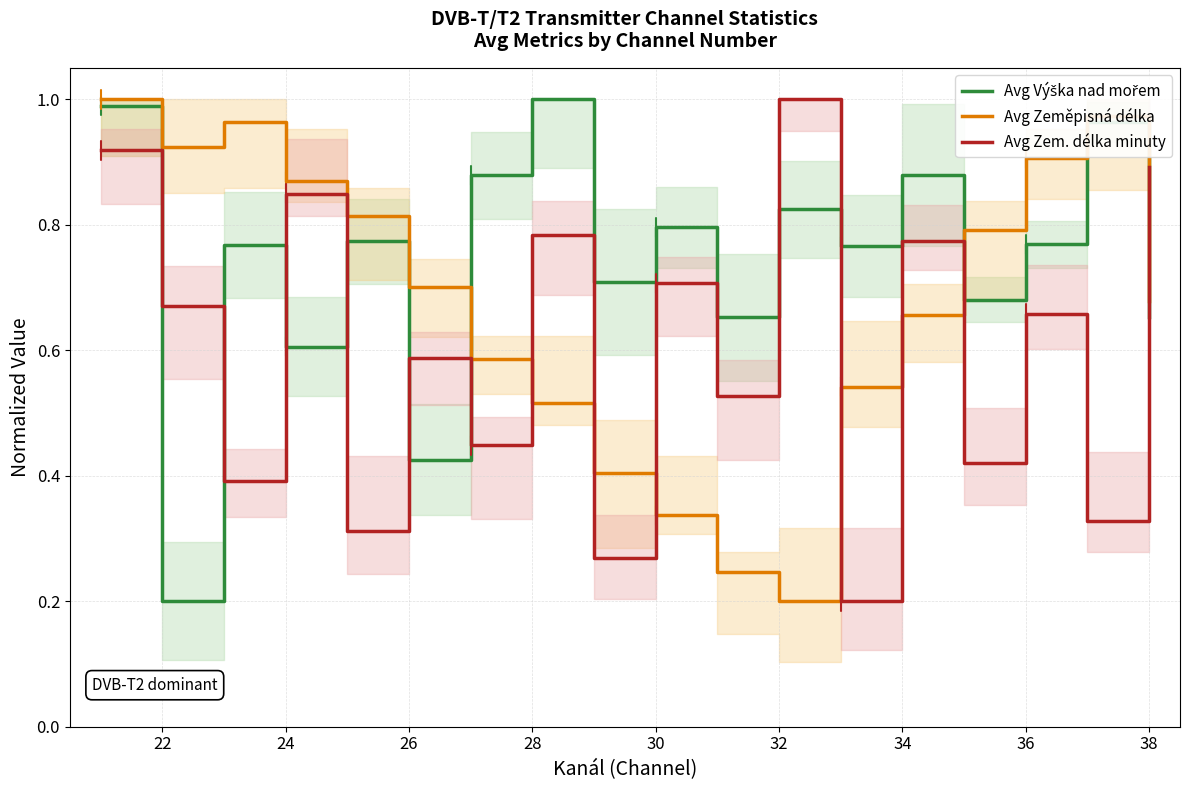

What is the maximum value shown in the chart?

1.0